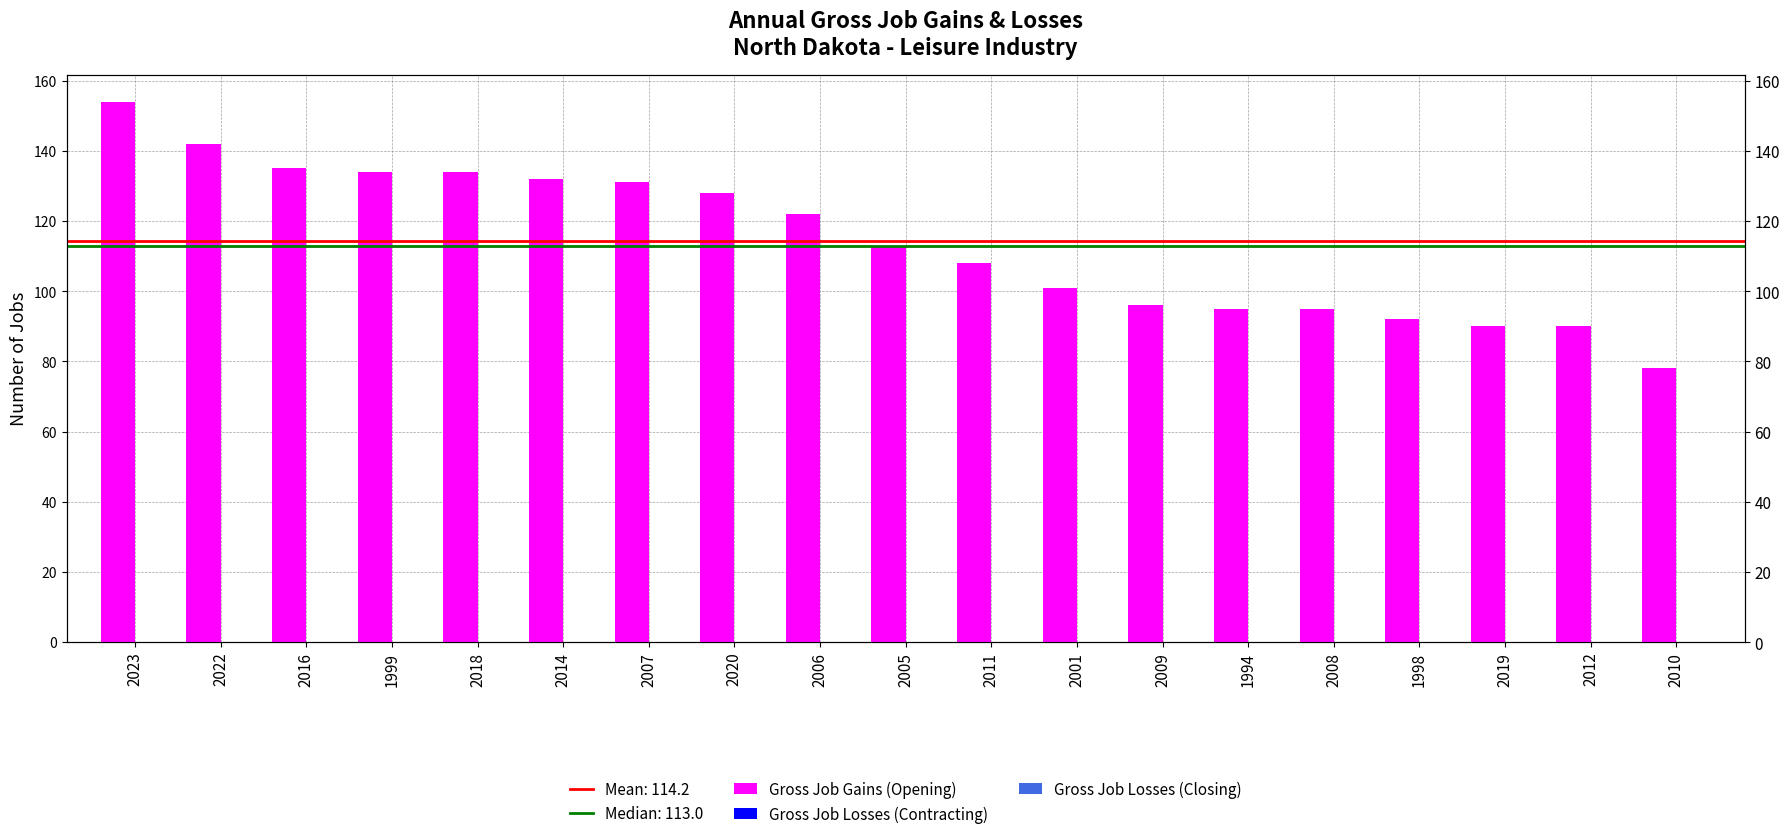

Which series changed the most between 2020 and 2019?

Gross Job Gains (Opening)